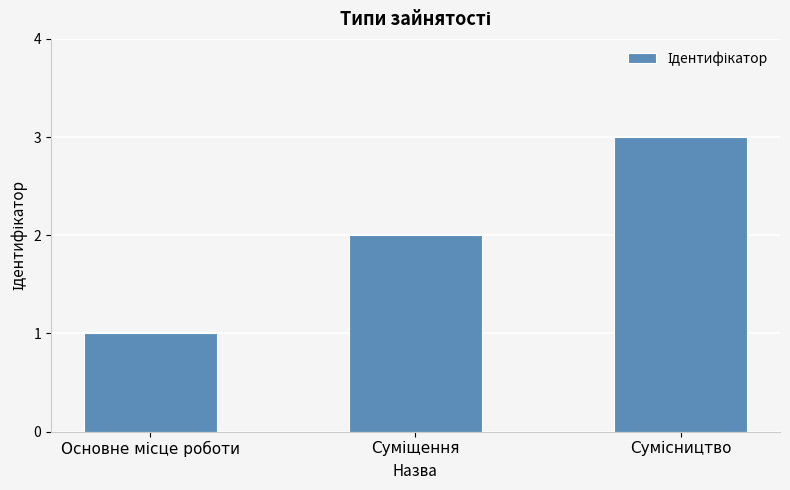

What is the sum of all values?

6